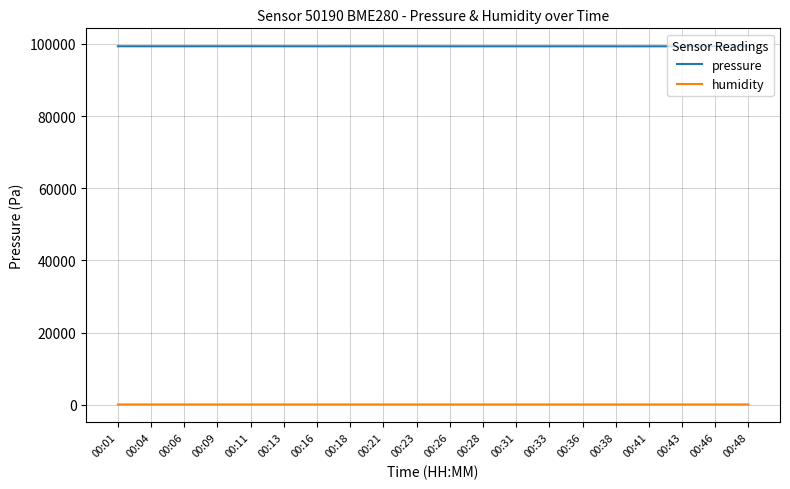

Which series has the largest total across all categories?

pressure